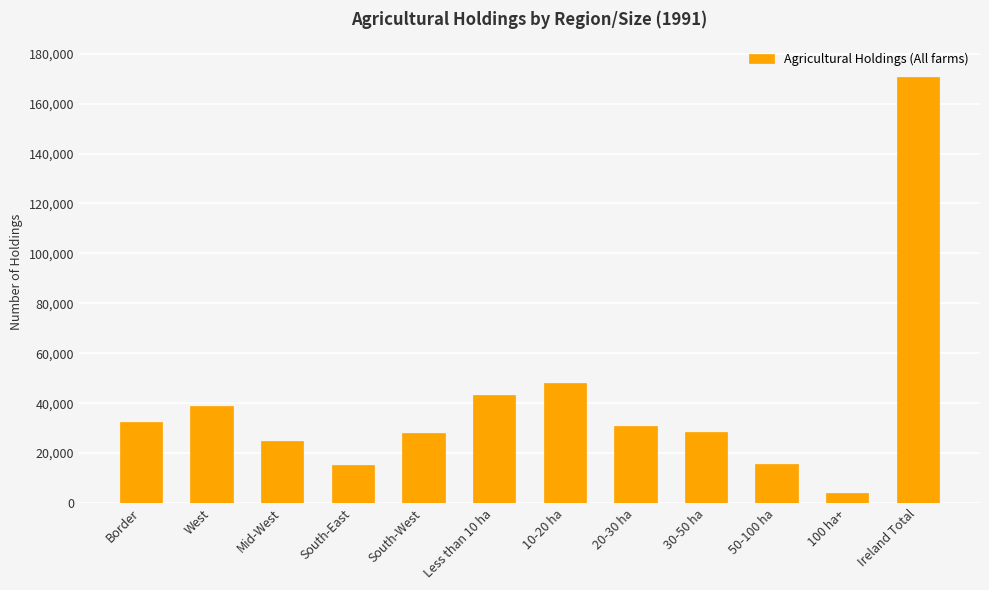

What is the difference between the maximum and minimum values?

166669